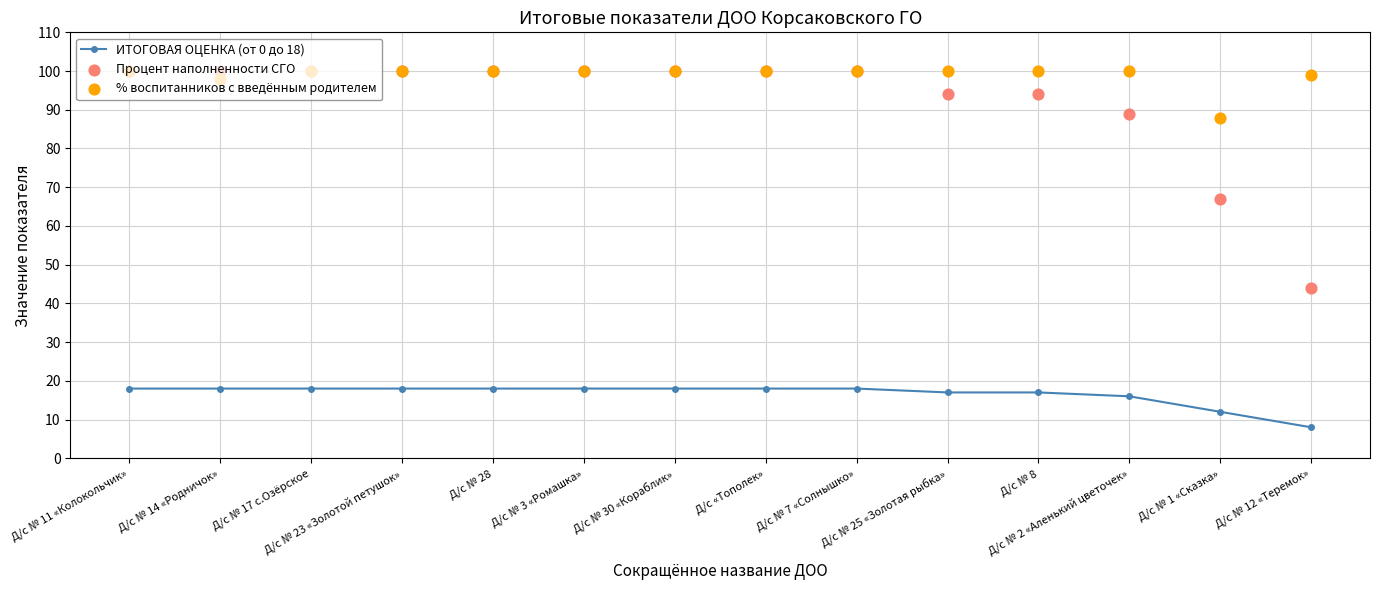

What are all the series names shown in the legend?

ИТОГОВАЯ ОЦЕНКА (от 0 до 18), Процент наполненности СГО, % воспитанников с введённым родителем